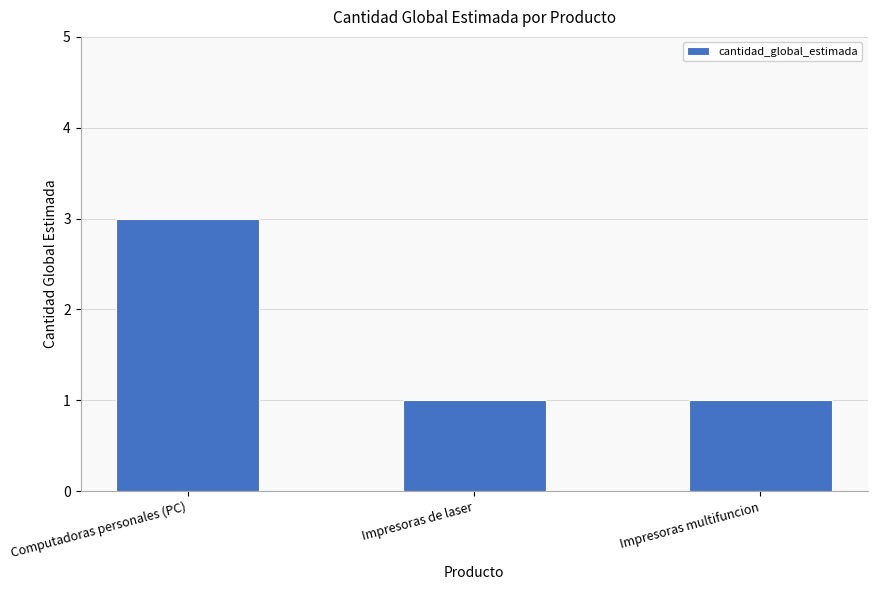

Which category has the highest value across all series?

Computadoras personales (PC)